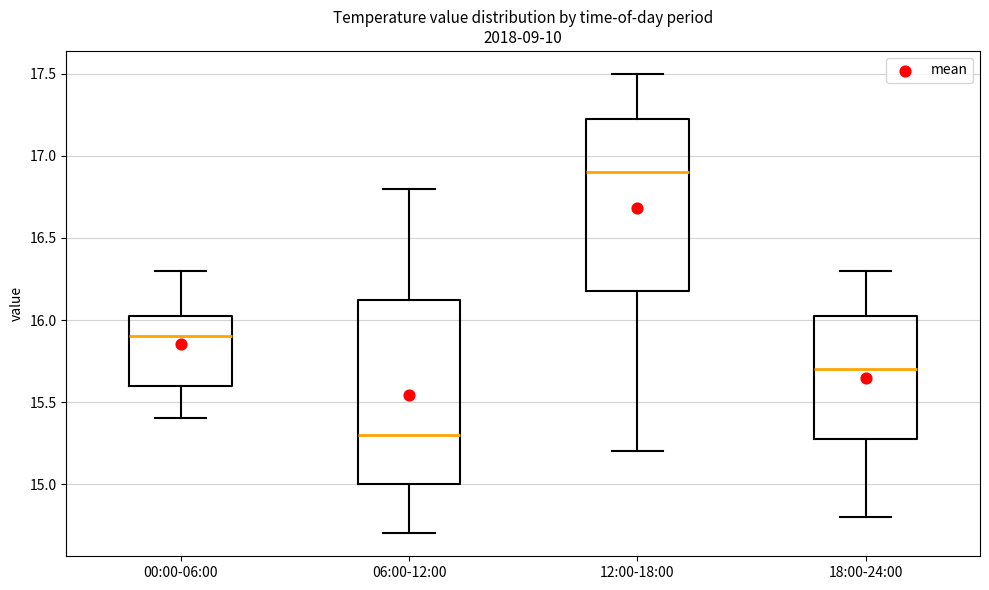

Reading left to right, transcribe this box plot: for each box, give where its median line is, the range the box spans, and where its two whiskers end, as read against the y-axis. The values are not printed on the chart, so give them approximately, as read against the axis.

00:00-06:00: median 15.90, box 15.60 to 16.05, whiskers 15.40 to 16.30
06:00-12:00: median 15.30, box 15.00 to 16.15, whiskers 14.70 to 16.80
12:00-18:00: median 16.90, box 16.20 to 17.25, whiskers 15.20 to 17.50
18:00-24:00: median 15.70, box 15.30 to 16.05, whiskers 14.80 to 16.30